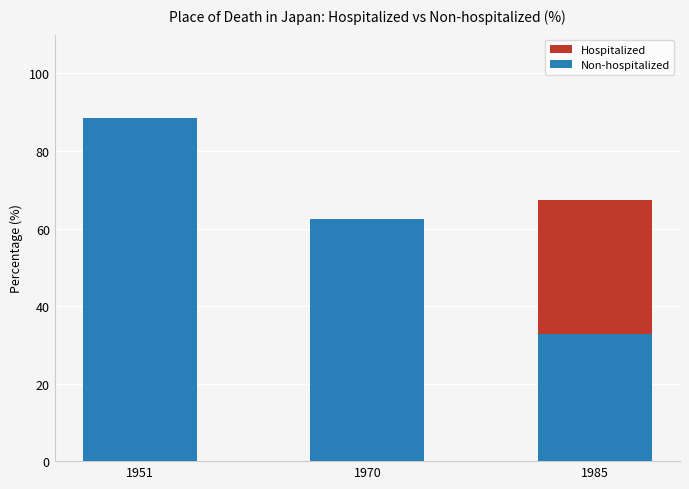

How many data points in Hospitalized are less than 37?

1